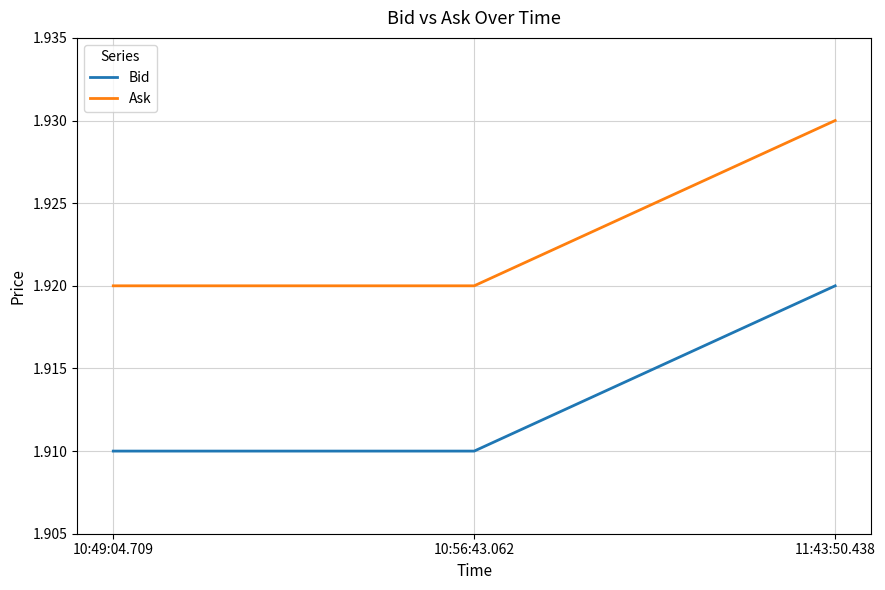

List the series in order of their overall mean, lowest first.

Bid, Ask